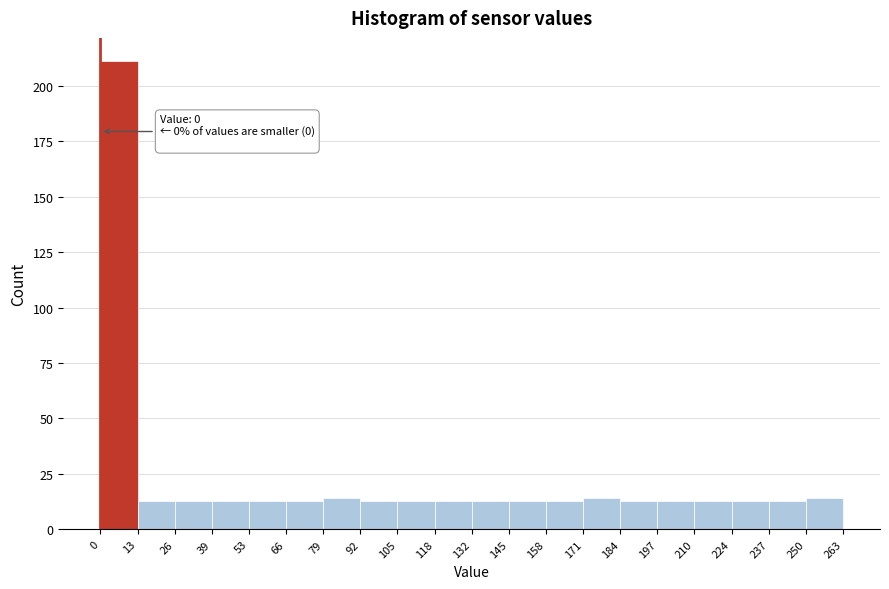

Which range on the x-axis has the tallest bar?

0 to 13